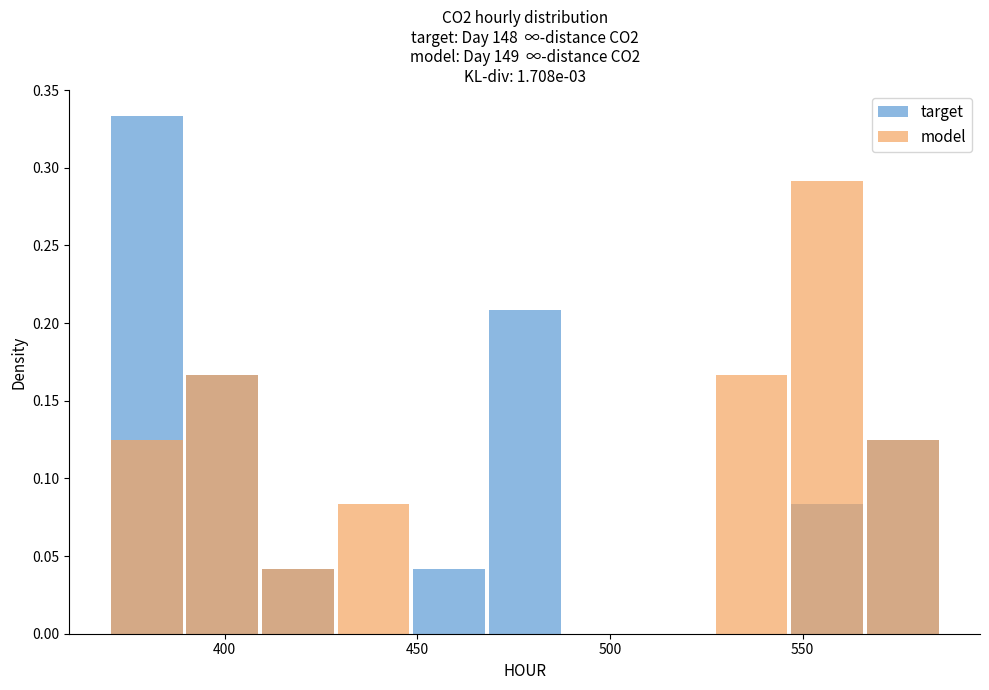

How many bars are there in each group?

2